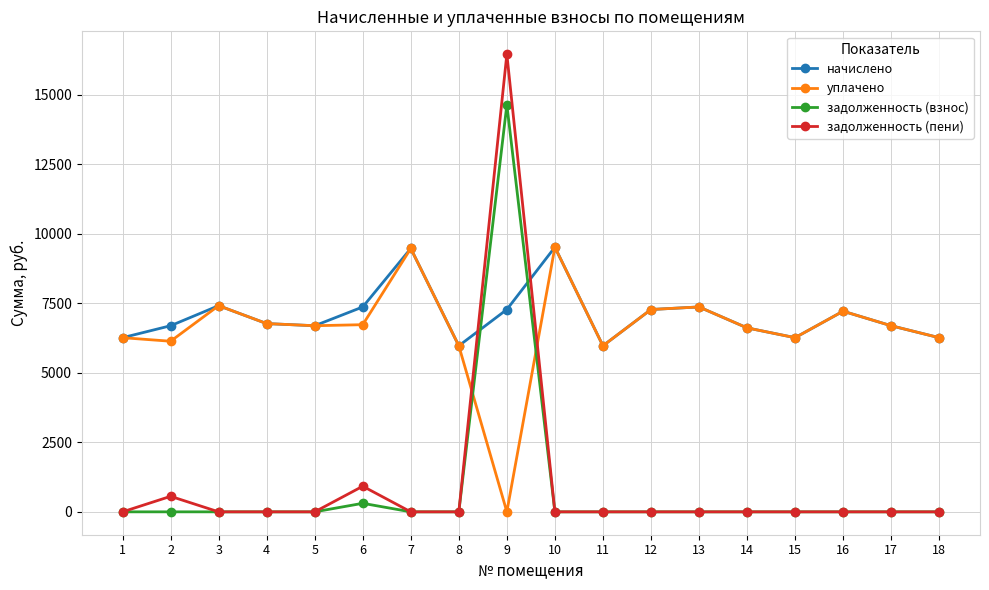

Is this an area chart (filled region under the line)?

No